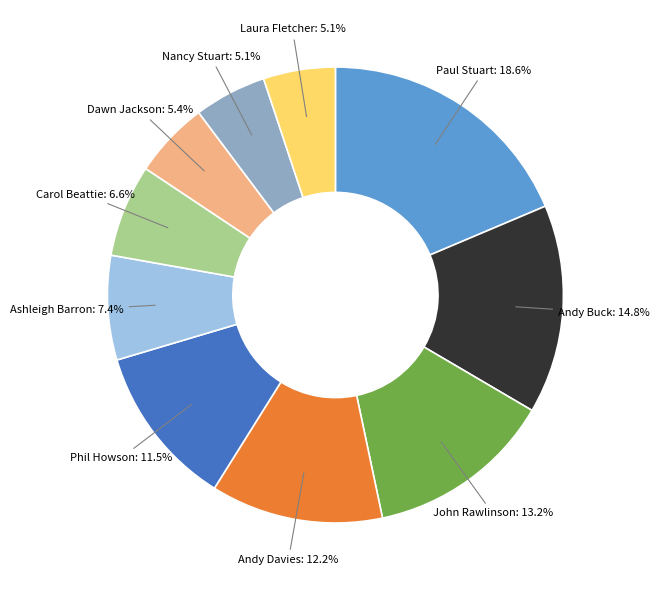

What percentage is the Dawn Jackson slice, to the nearest percent?

5%